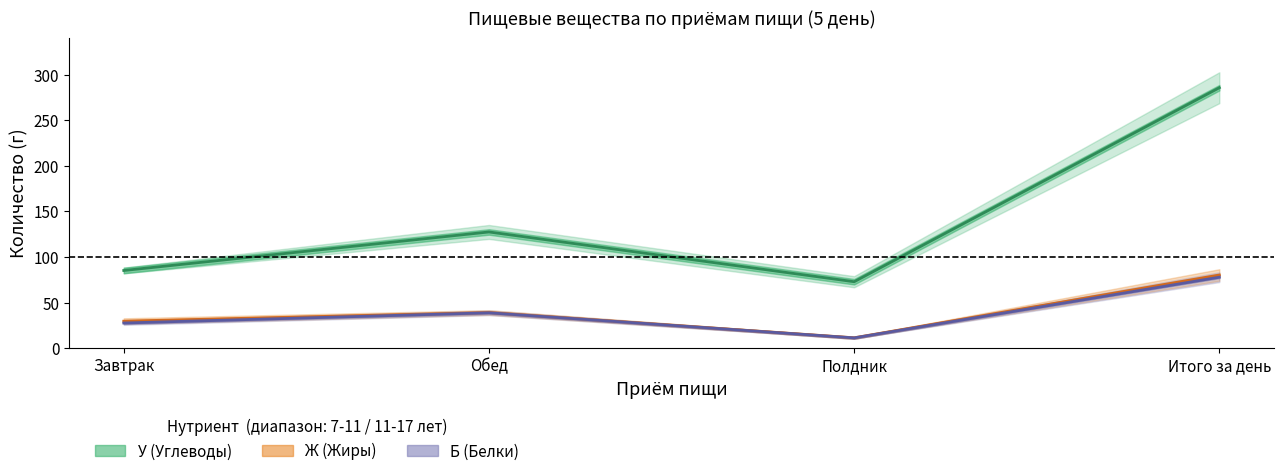

The value of Б (Белки) — среднее at Итого за день is 33.9. True or false?

False